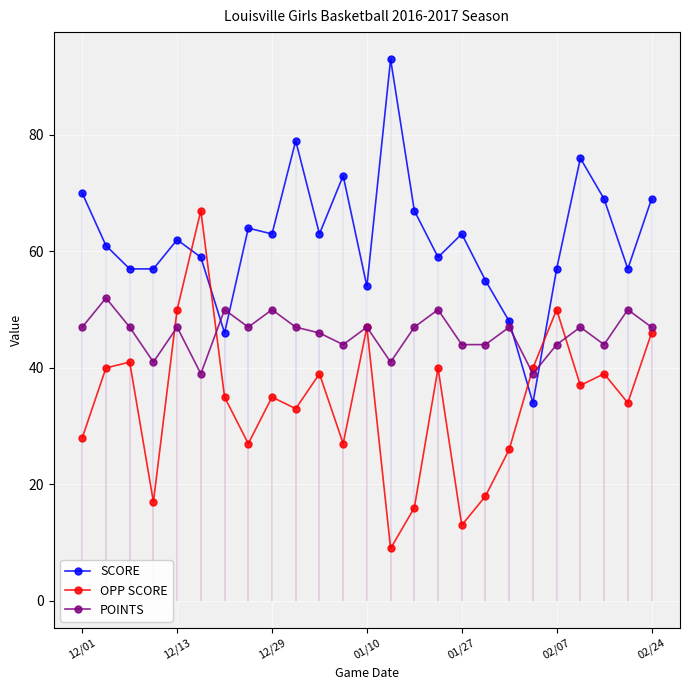

What is the difference between the second highest and minimum values in the POINTS series?

11